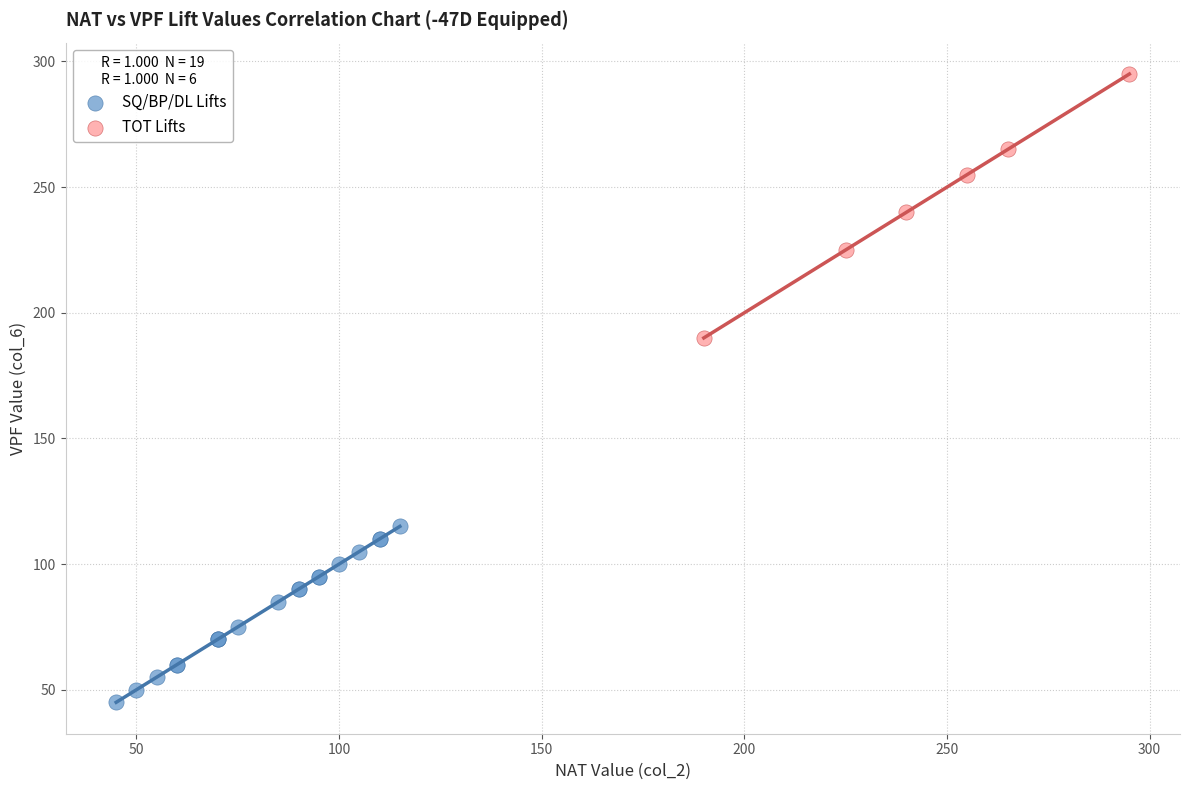

Which series has the largest Y range (max minus min)?

TOT Lifts